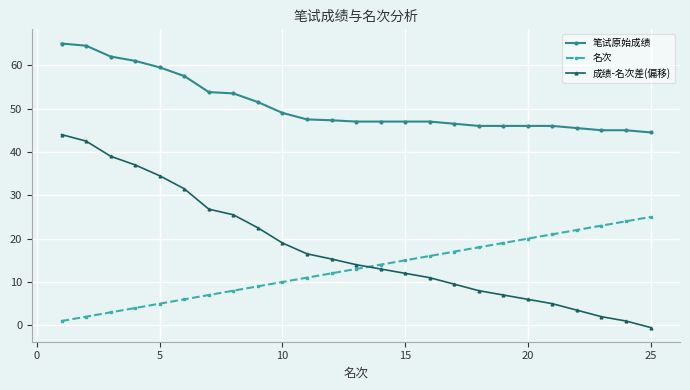

Which series has the widest spread of values?

成绩-名次差(偏移)